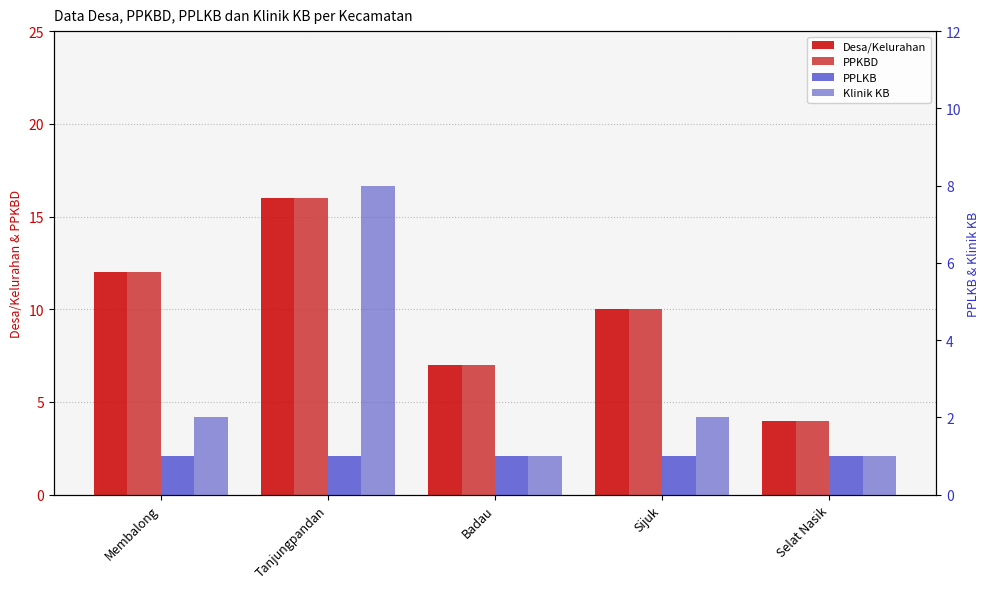

How many bars are there in each group?

4